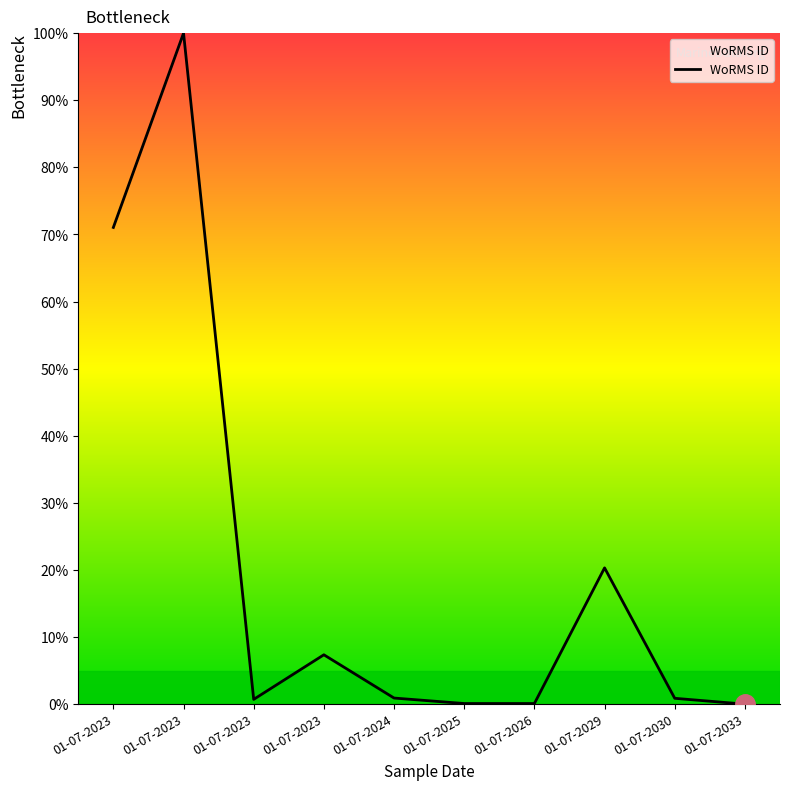

Where is the data nearest to the value 50?

01-07-2023